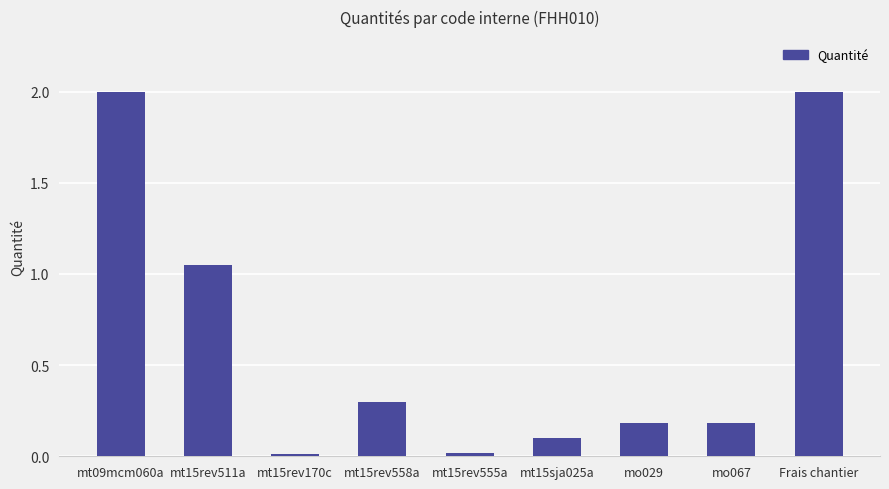

What is the greatest value displayed?

2.0